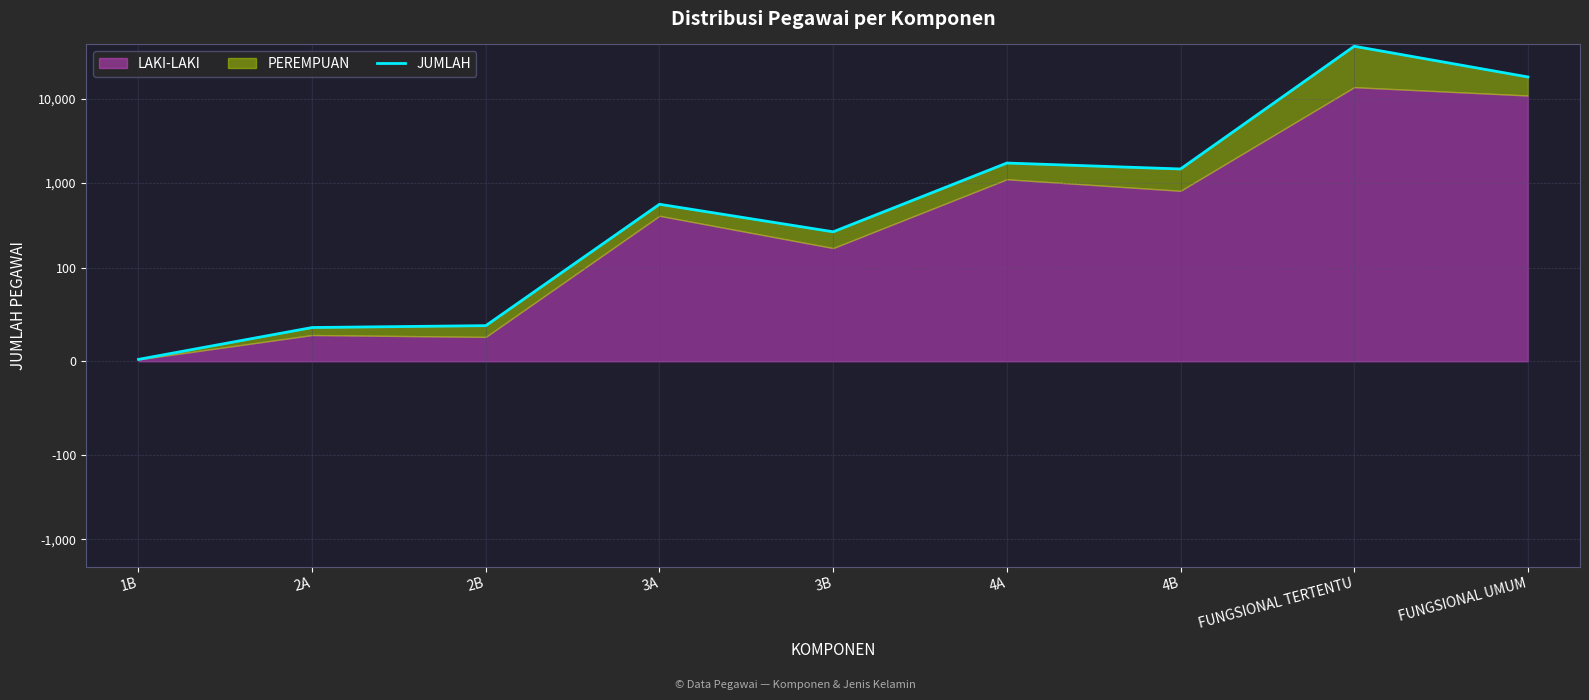

True or false: the data has more than 1 interior local peaks.

True